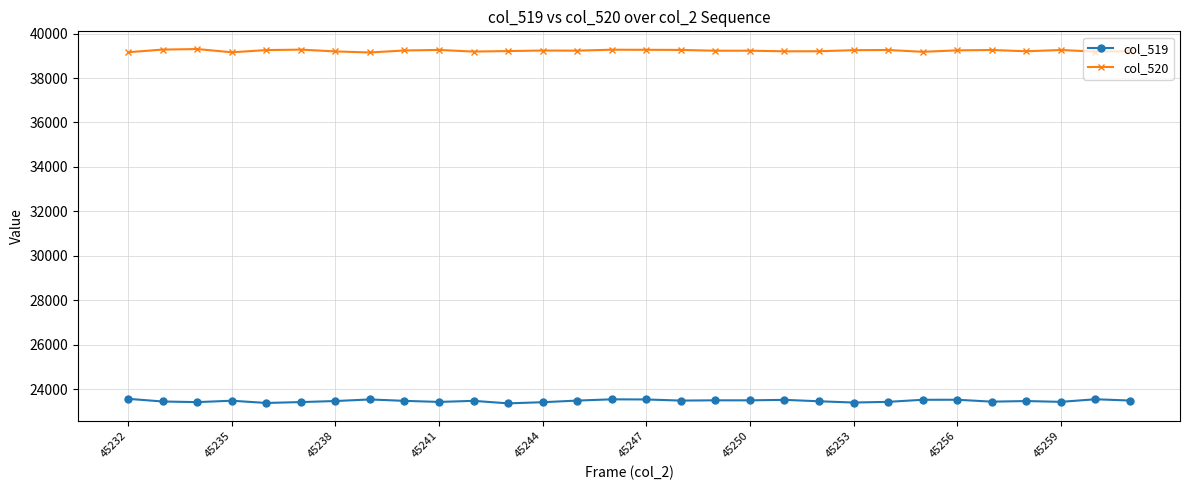

At how many categories does at least one series exceed 38481?

30